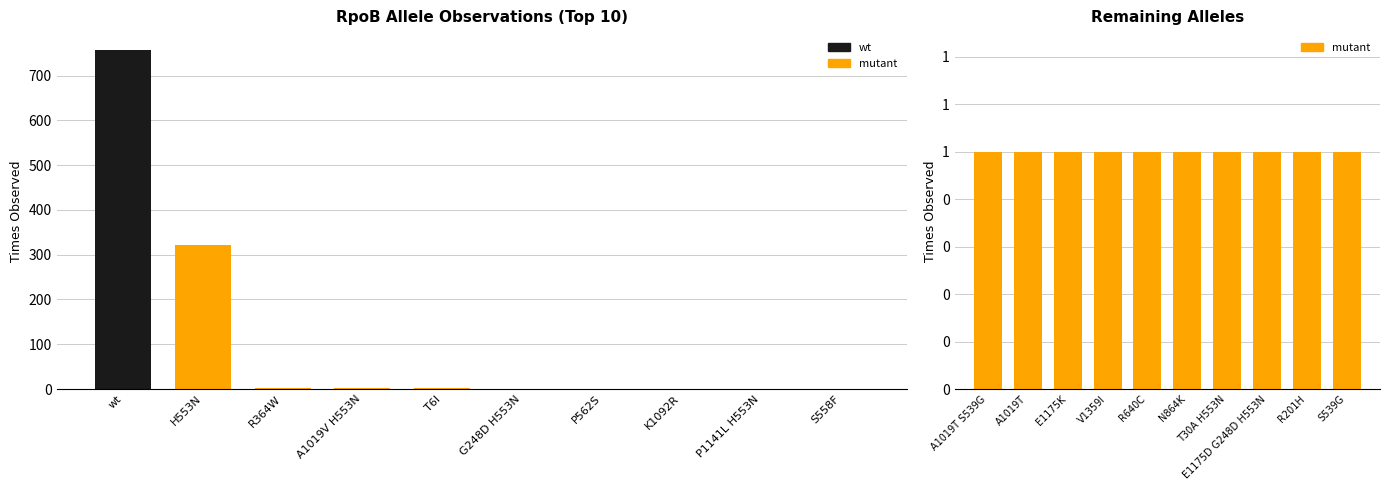

List the labels in order of value, smallest first.

G248D H553N, P562S, K1092R, P1141L H553N, S558F, A1019T S539G, A1019T, E1175K, V1359I, R640C, N864K, T30A H553N, E1175D G248D H553N, R201H, S539G, T6I, R364W, A1019V H553N, H553N, wt